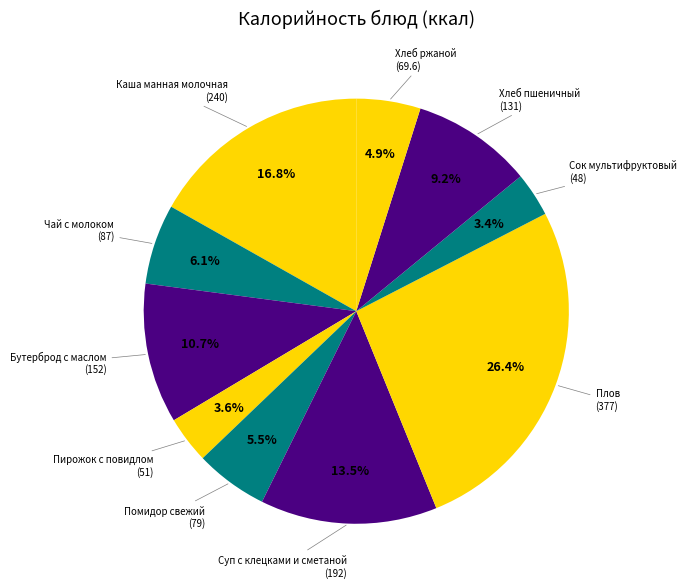

To the nearest percent, what is the difference between the largest and smallest slice percentages?

23%